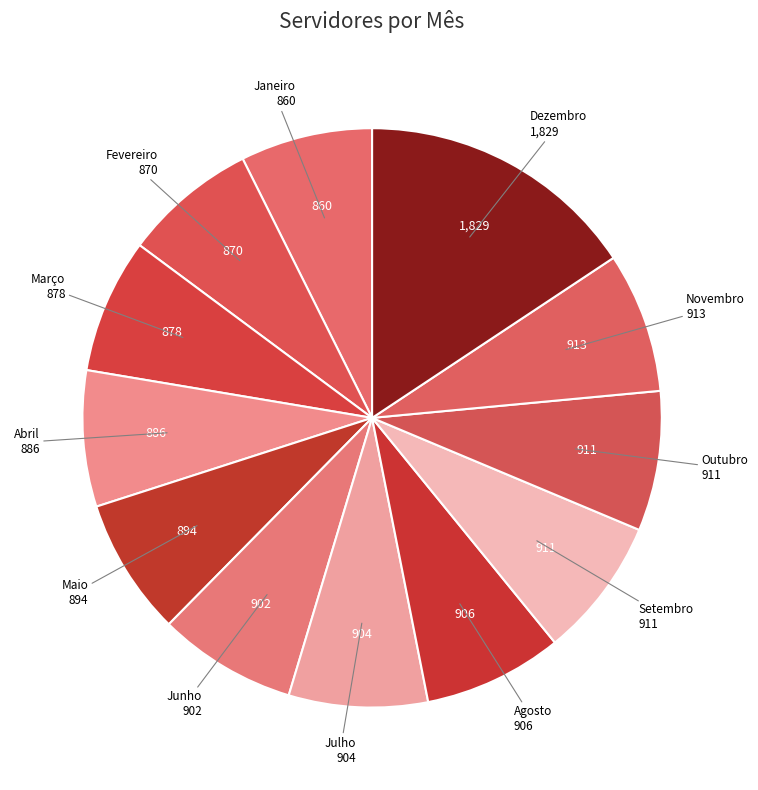

Do Novembro and Dezembro together represent more than half of the pie?

No